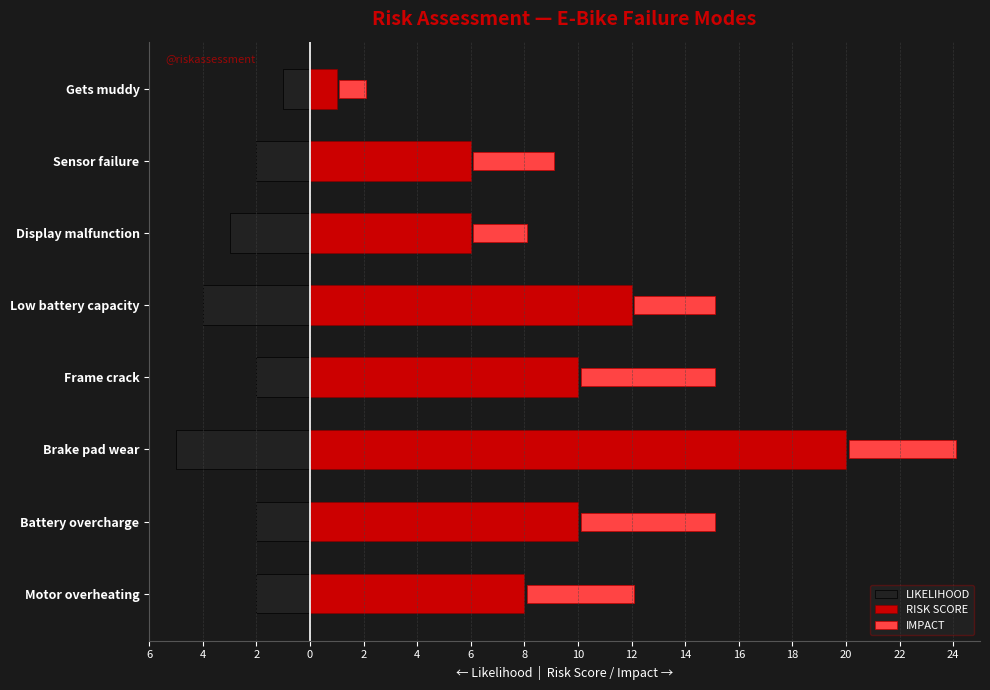

Is the value of RISK SCORE at Battery overcharge greater than the value of IMPACT at Frame crack?

Yes